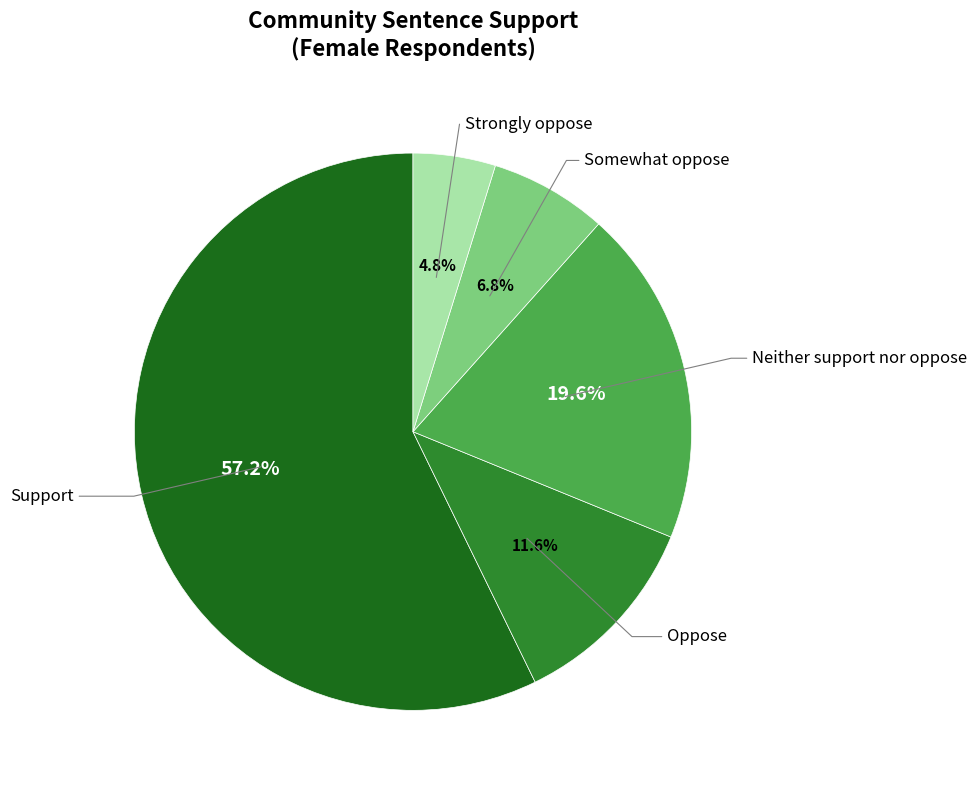

True or false: Strongly oppose accounts for 5% of the total.

True